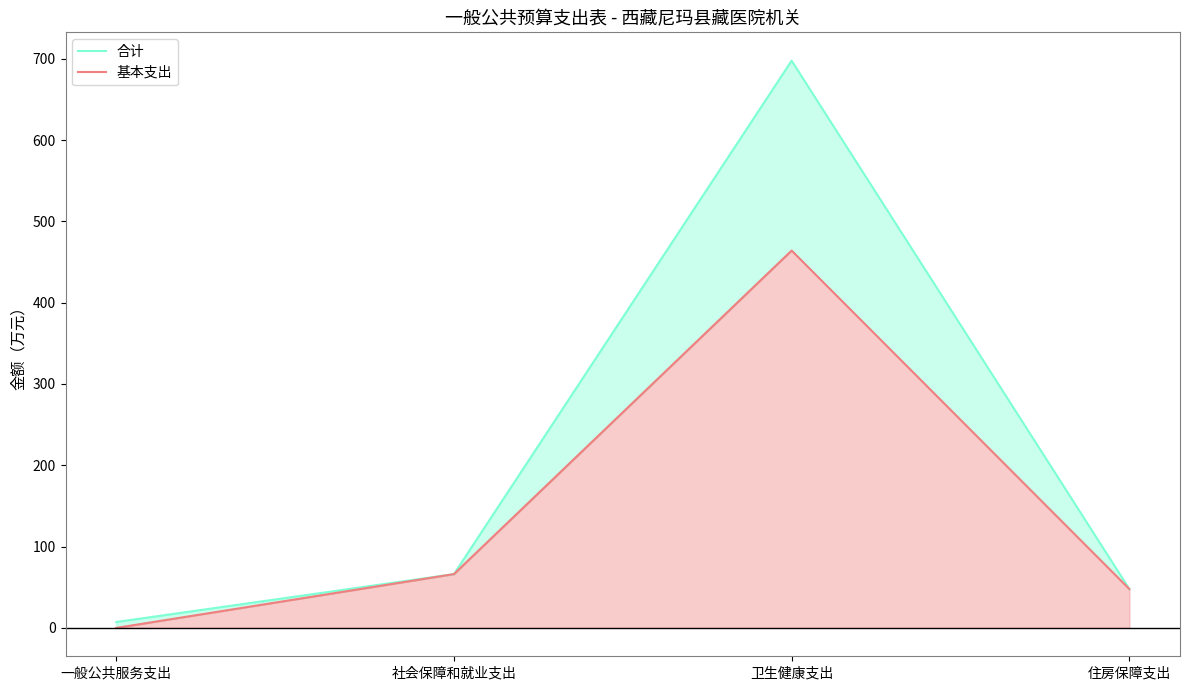

True or false: 合计 has more than 0 points higher than both neighbors.

True